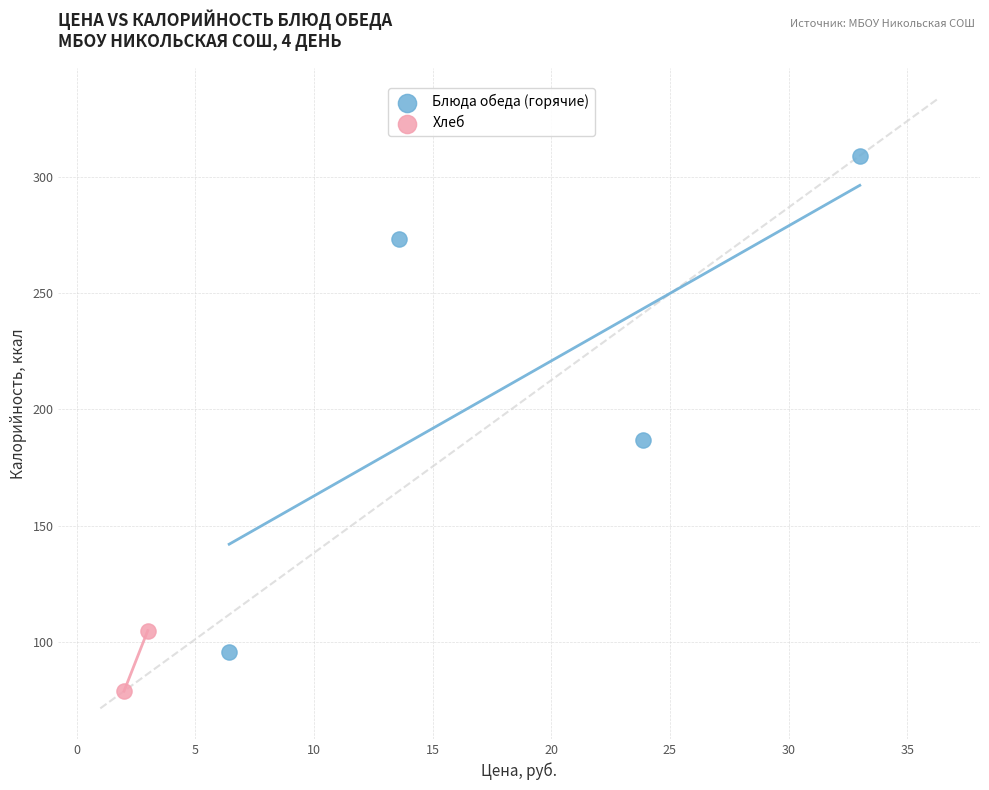

What are all the series names shown in the legend?

Блюда обеда (горячие), Хлеб